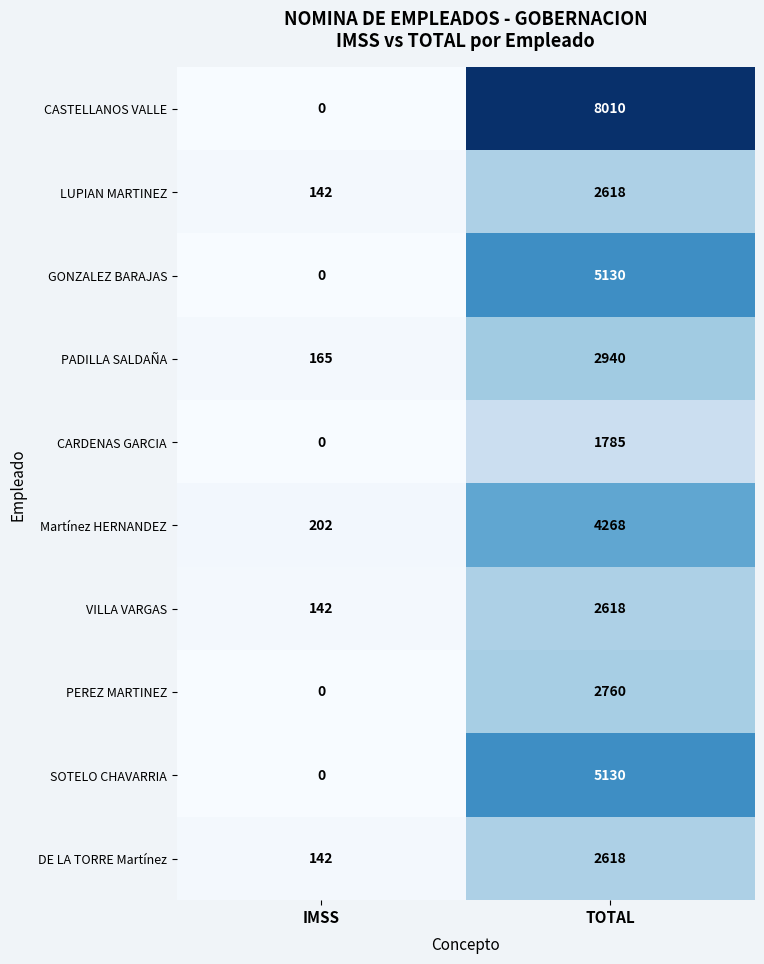

What is the sum of all PADILLA SALDAÑA values?

3105